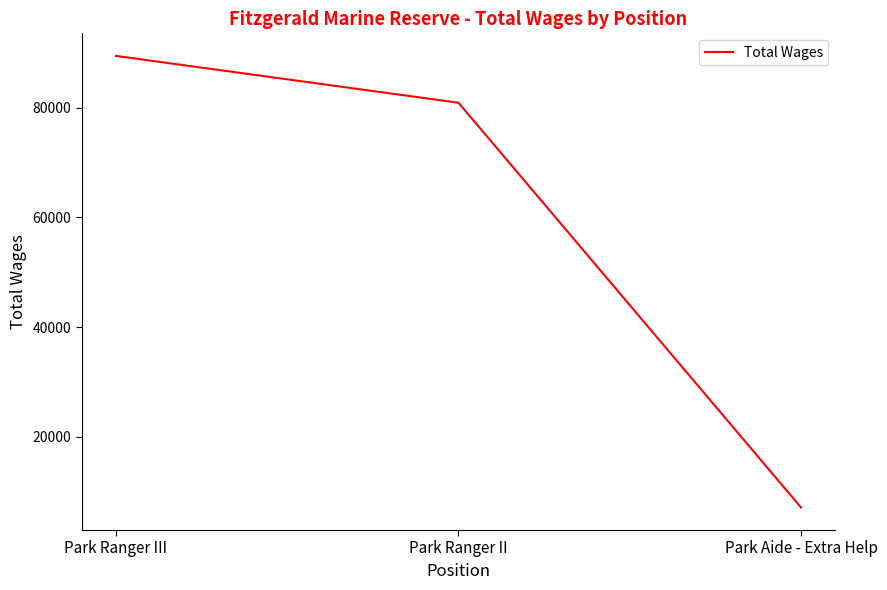

Is this an area chart (filled region under the line)?

No